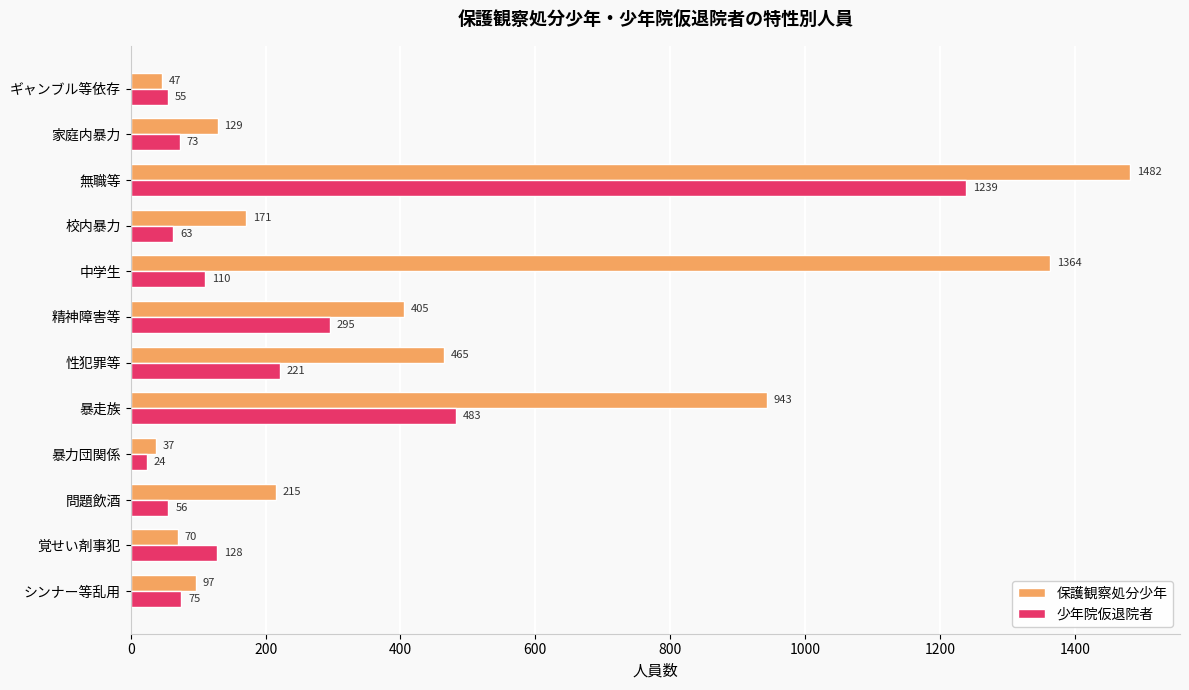

Which category has the lowest value in the 保護観察処分少年 series?

暴力団関係